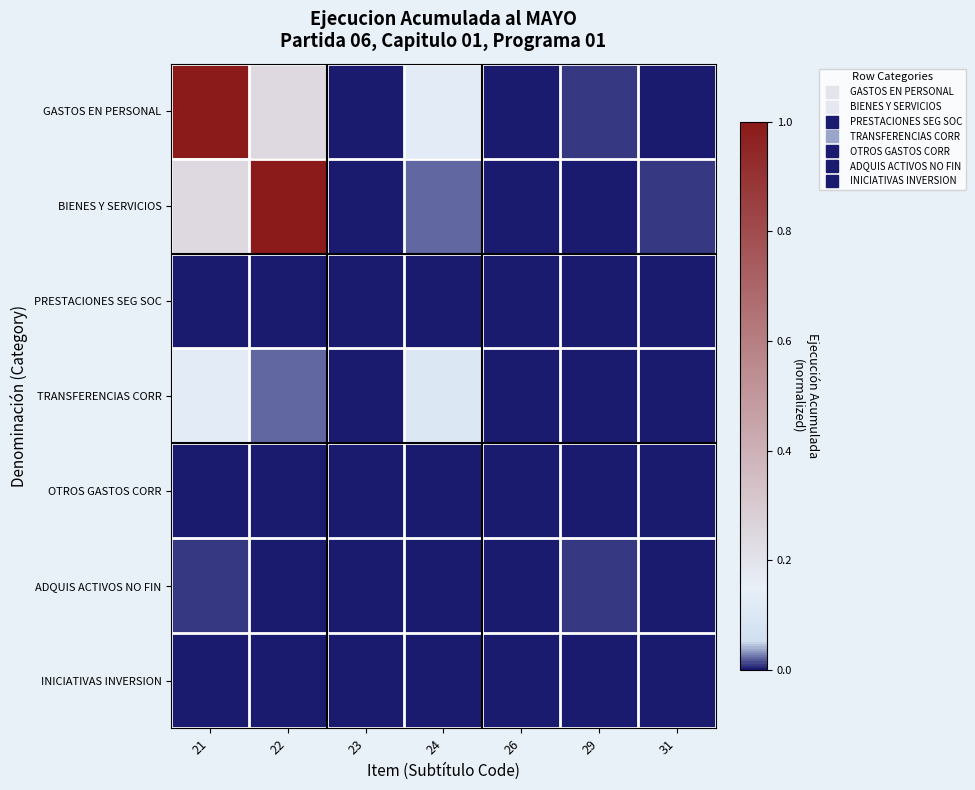

At which category does the chart reach its minimum across all series?

26